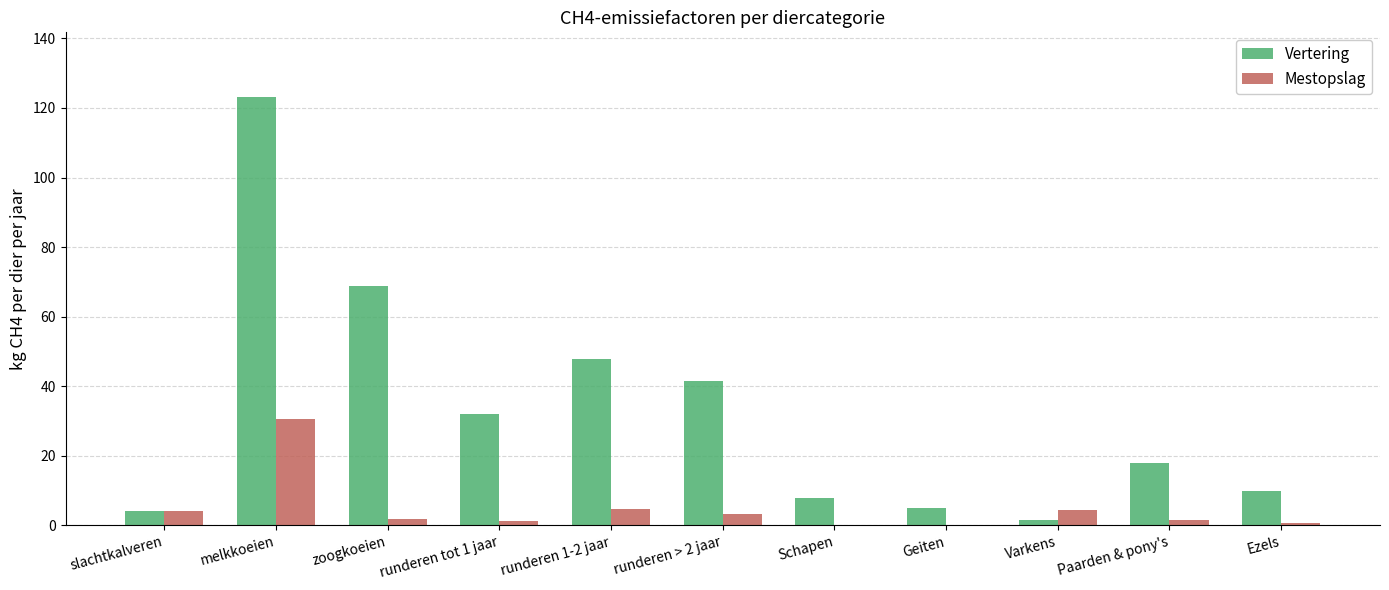

Count the number of data series in this chart.

2